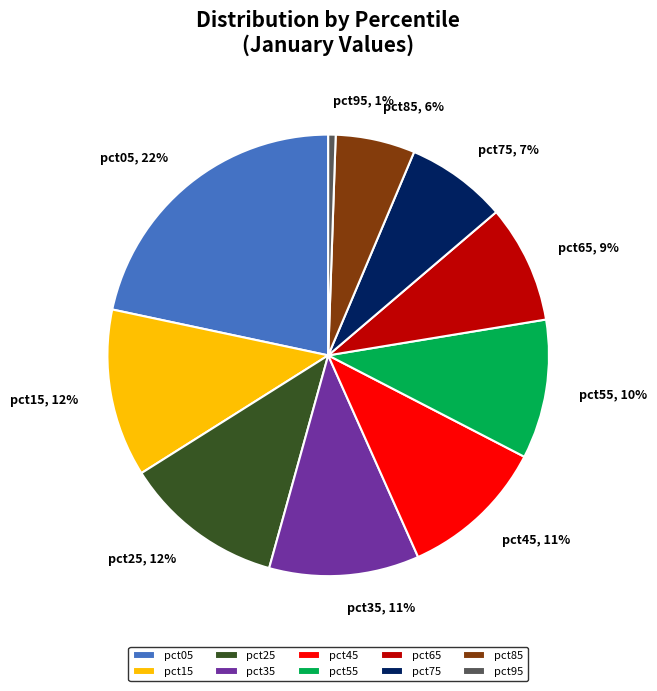

Count the number of slices in the pie.

10